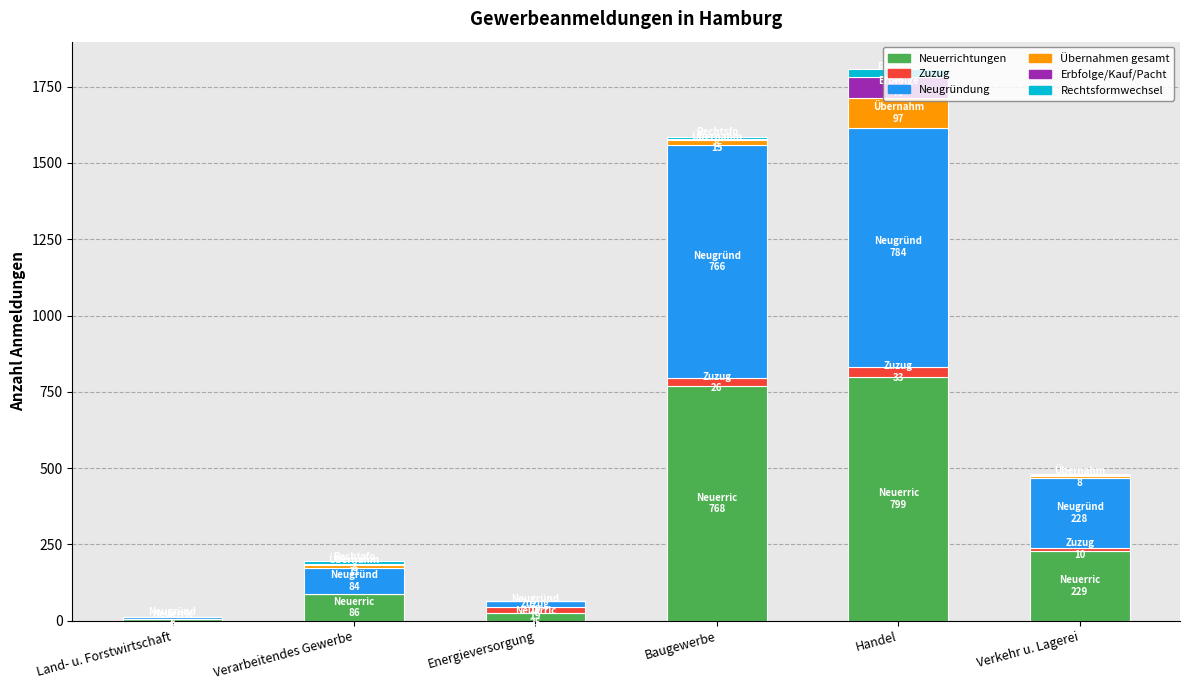

How many distinct data groups are displayed?

6